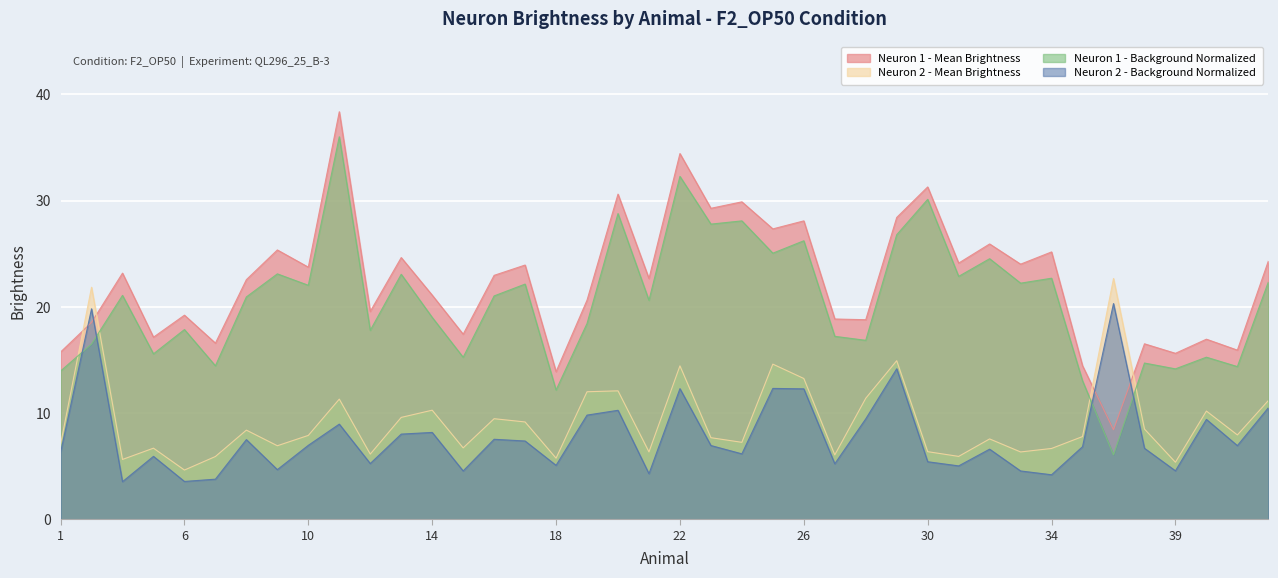

Which category has the highest value across all series?

11